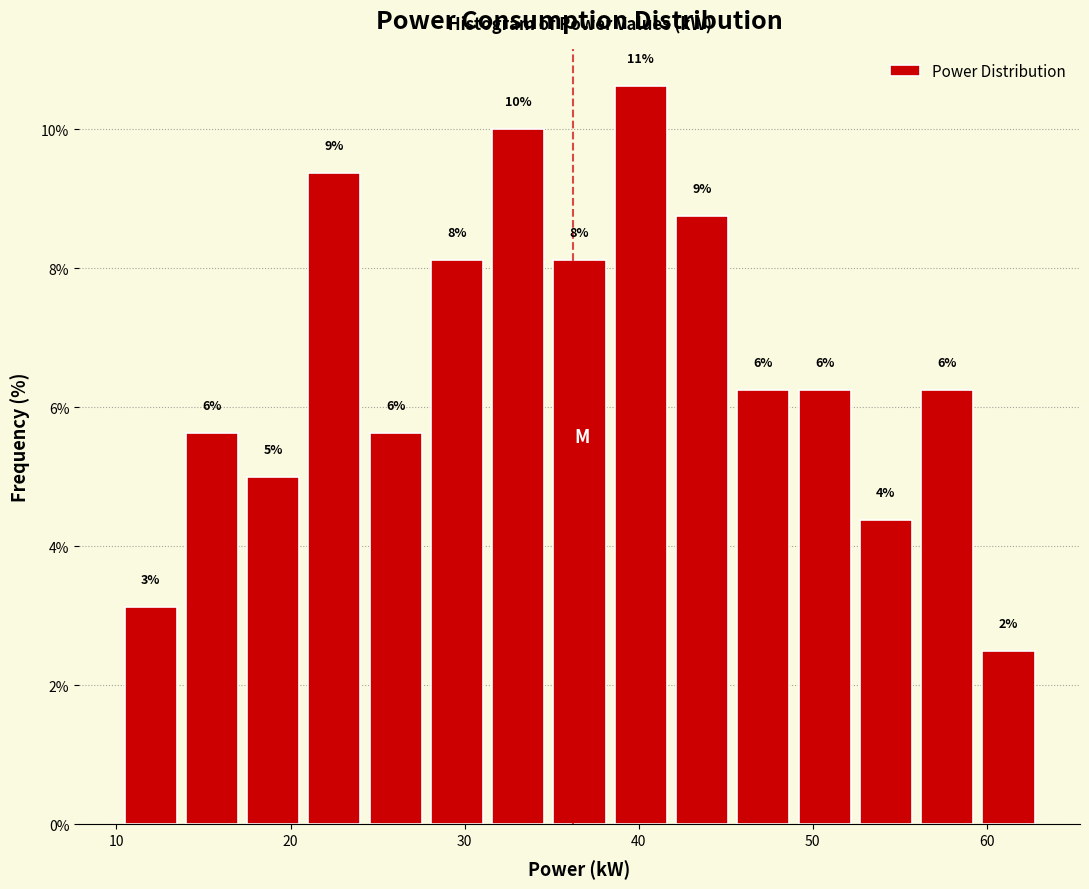

Around what value on the x-axis is the tallest bar? Give the approximate position of its centre, as read against the axis.

40